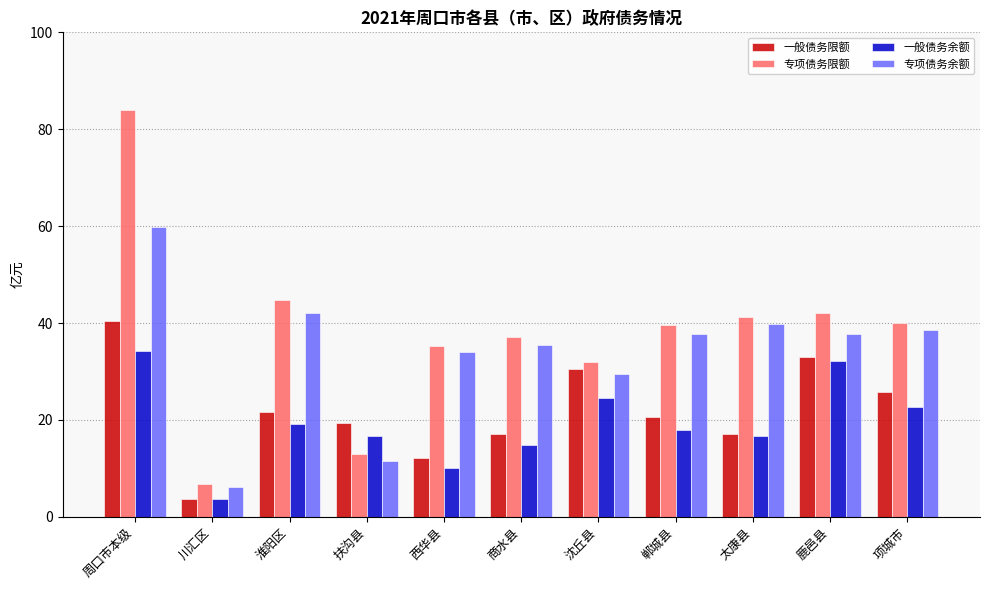

What is the approximate value of 专项债务限额 at 扶沟县?

13.0